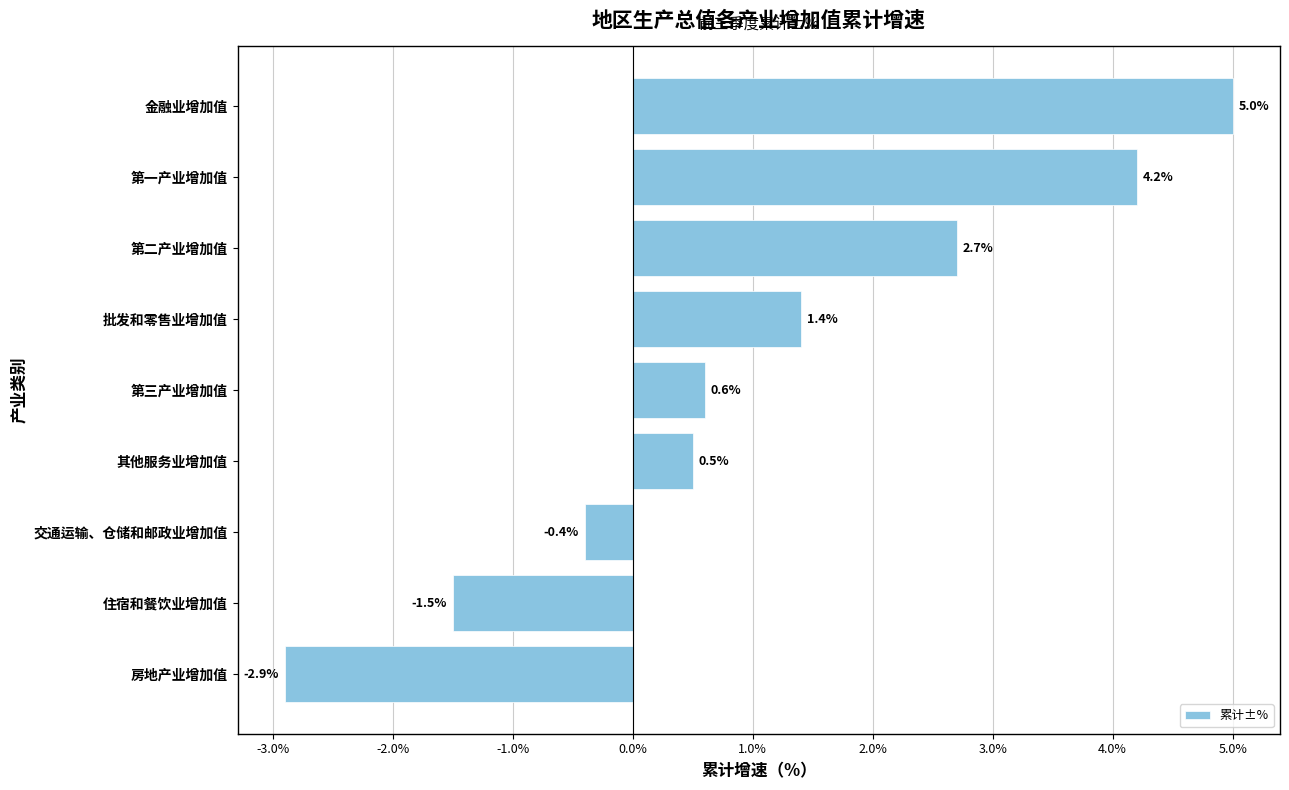

Reading bottom to top, extract all data points from this chart.

-2.9	-1.5	-0.4	0.5	0.6	1.4	2.7	4.2	5.0